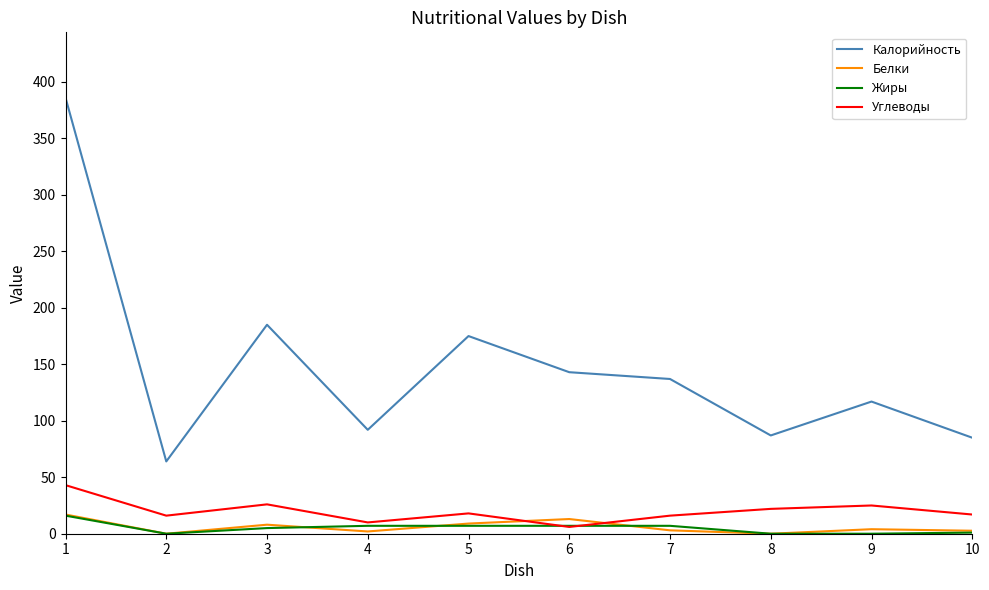

What is the average value of the Жиры series?

5.0